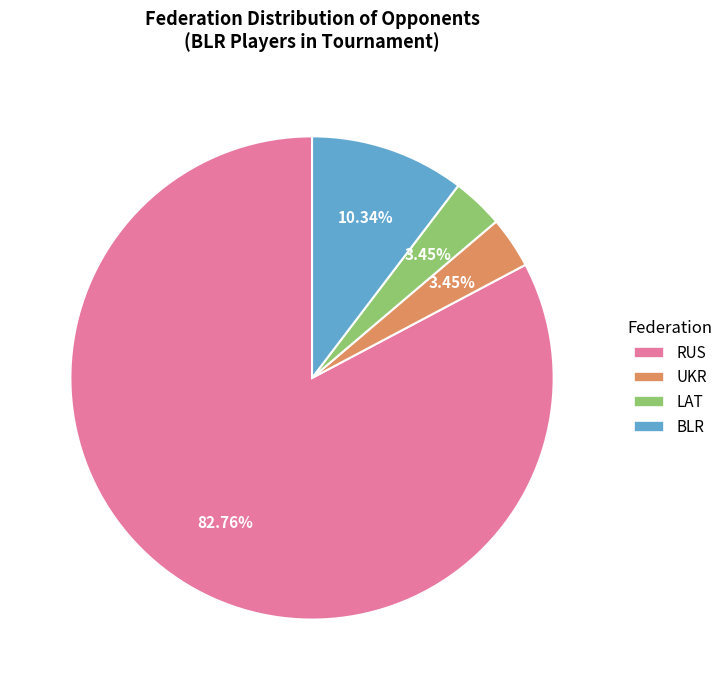

To the nearest percent, what is the average slice percentage?

25%